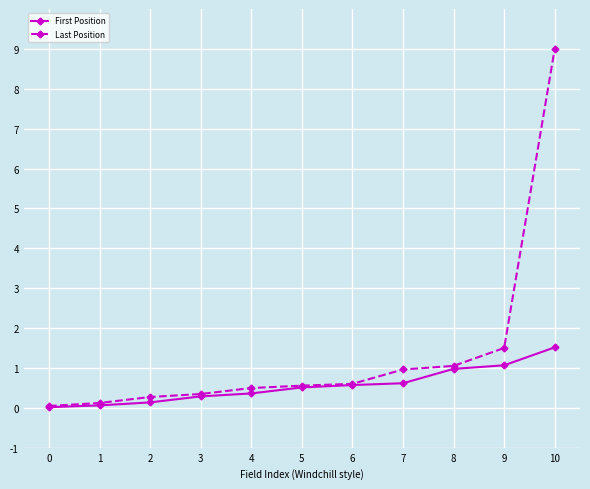

What is the maximum value for Last Position?

9.0